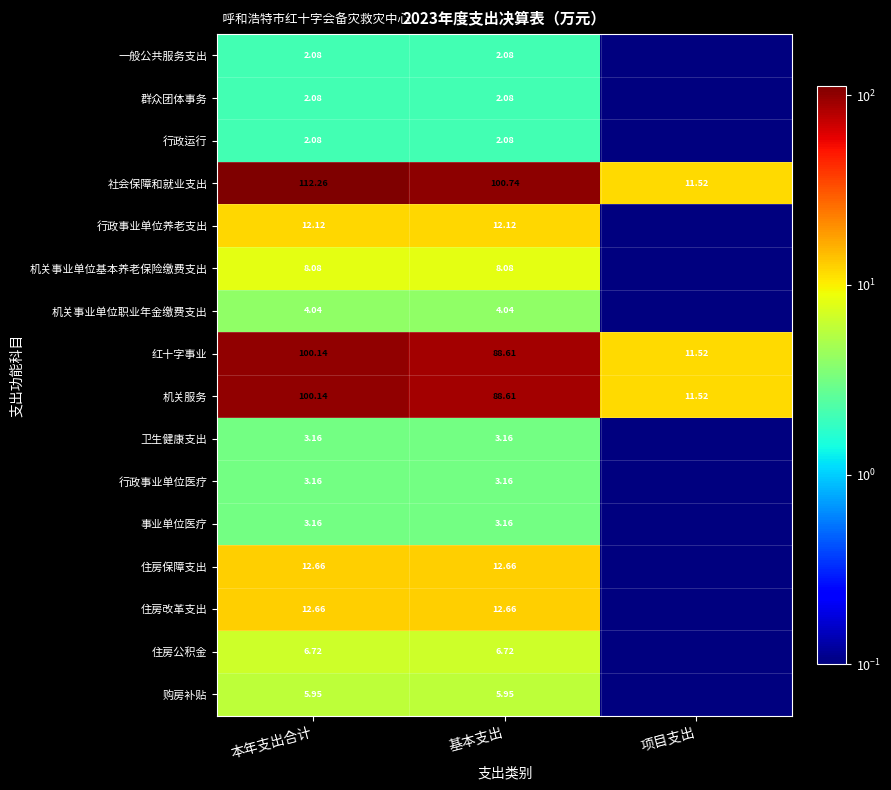

At which label does 机关服务 first exceed 88?

本年支出合计